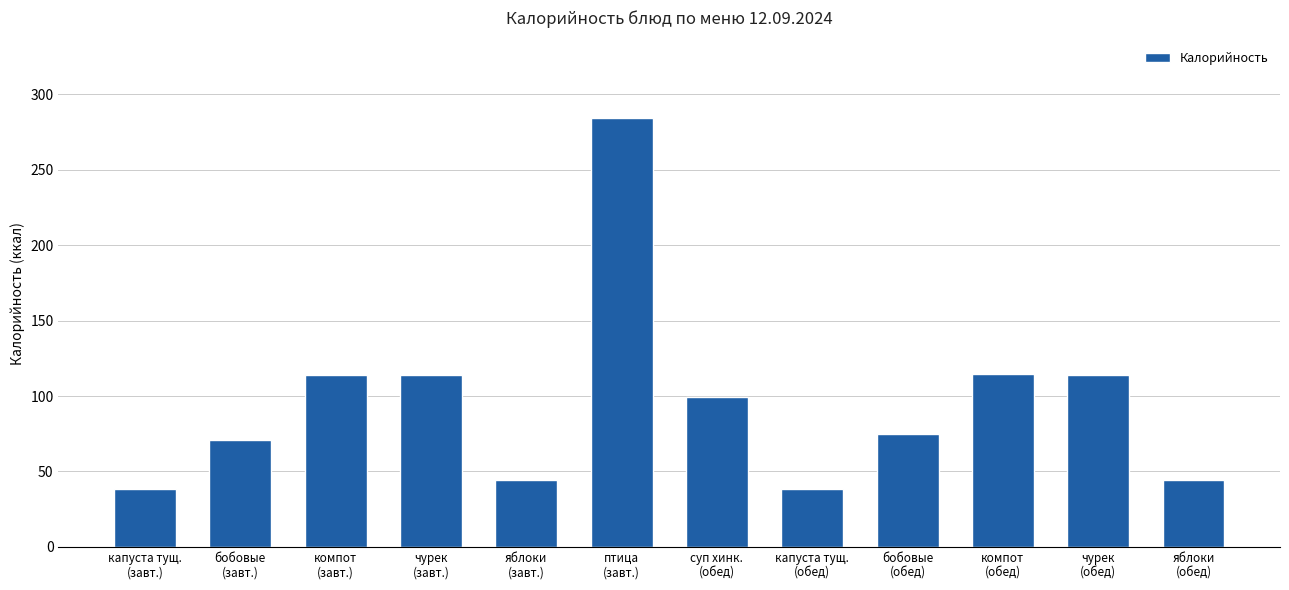

What is the ratio of the value at яблоки
(завт.) to the value at яблоки
(обед)?

1.0